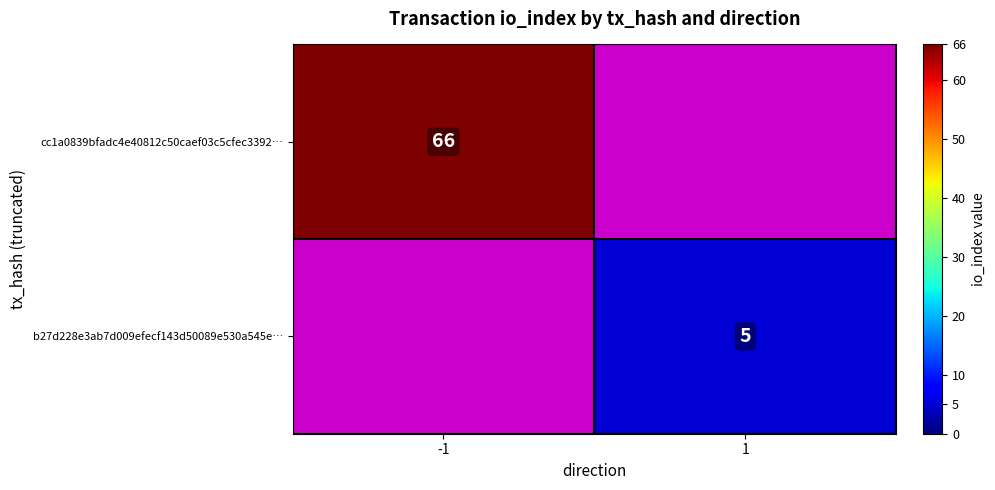

Is it true that cc1a0839bfadc4e40812c50caef03c5cfec3392… equals 66 at -1?

True